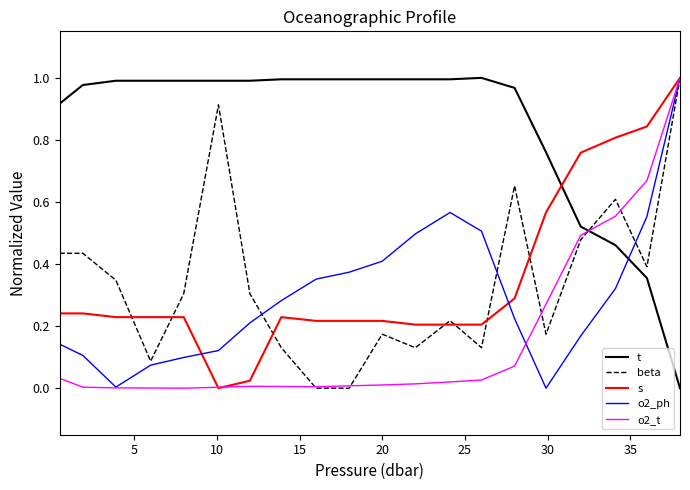

Which series has the largest total across all categories?

t